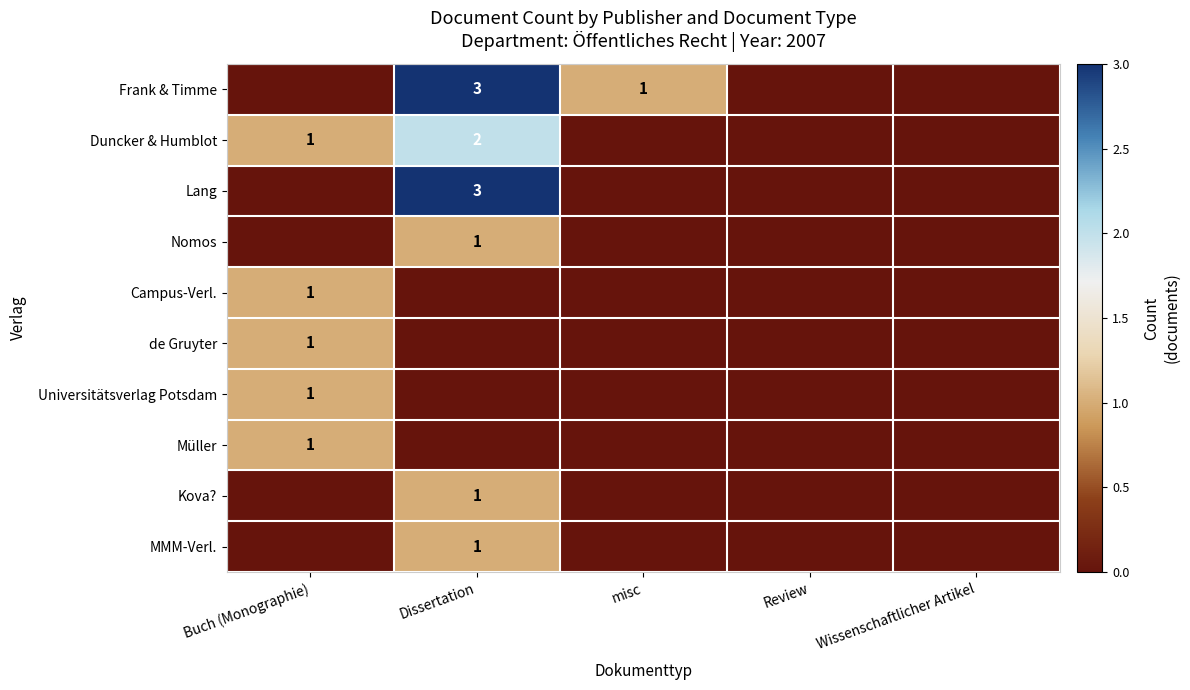

The value of Frank & Timme at Dissertation is 3. True or false?

True